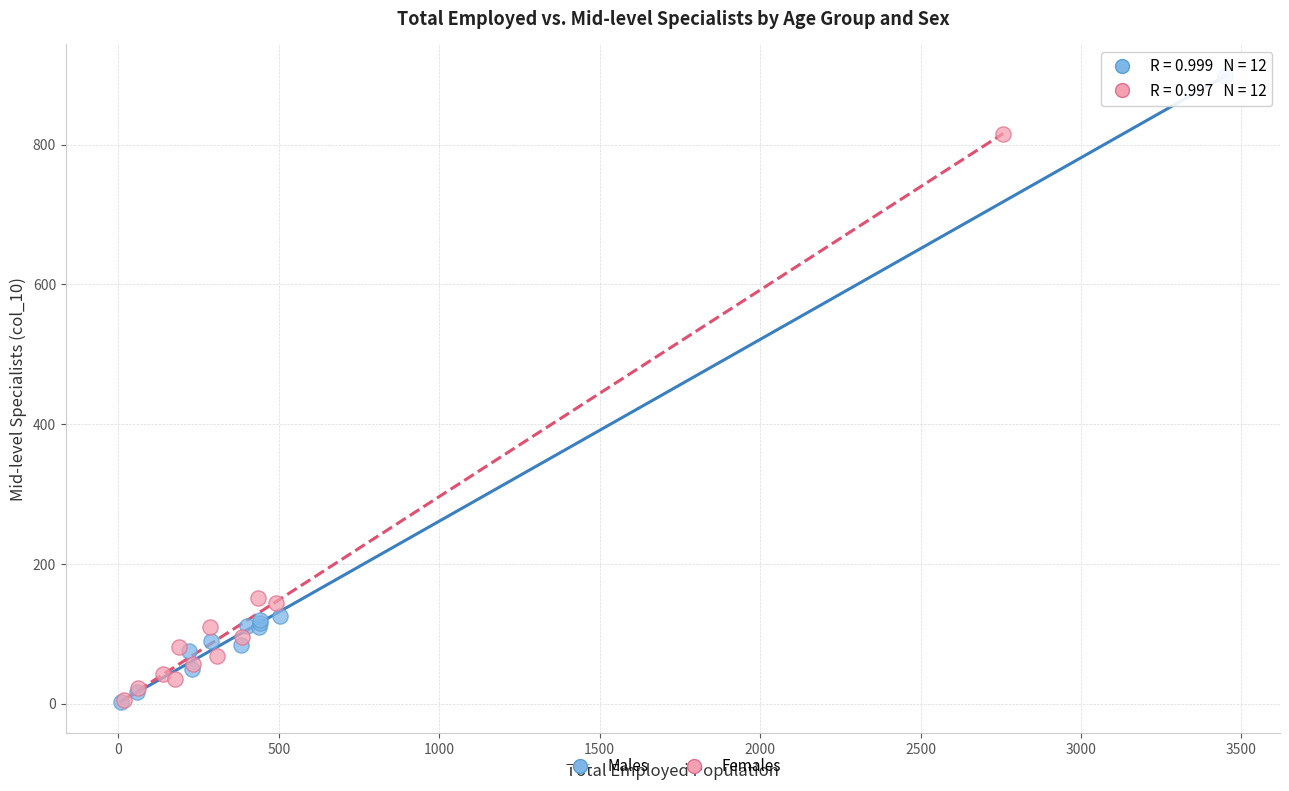

Which series has the widest spread of Y values?

Males